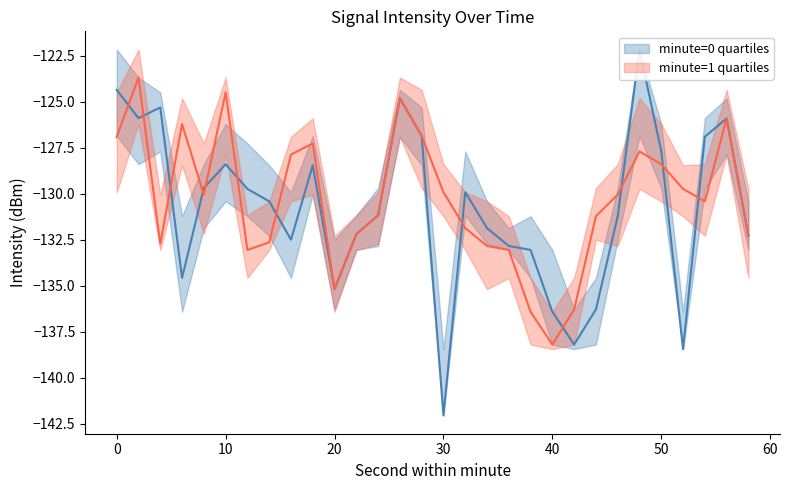

Count the number of categories in the chart.

30